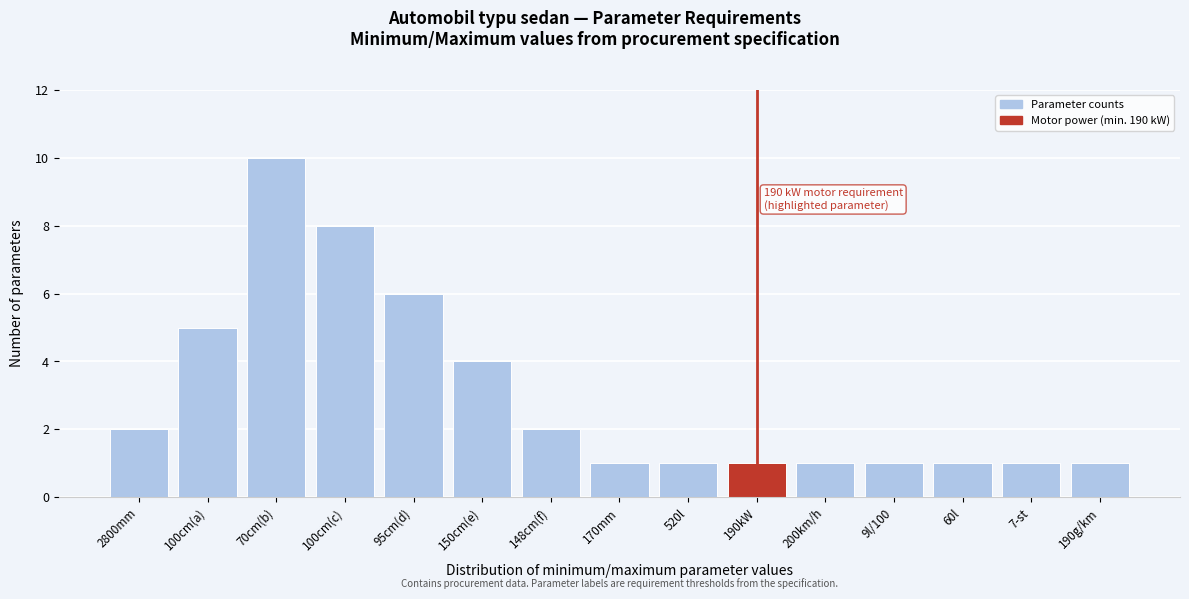

Reading left to right, extract all data points from this chart.

2800mm=2	100cm(a)=5	70cm(b)=10	100cm(c)=8	95cm(d)=6	150cm(e)=4	148cm(f)=2	170mm=1	520l=1	190kW=1	200km/h=1	9l/100=1	60l=1	7-st=1	190g/km=1